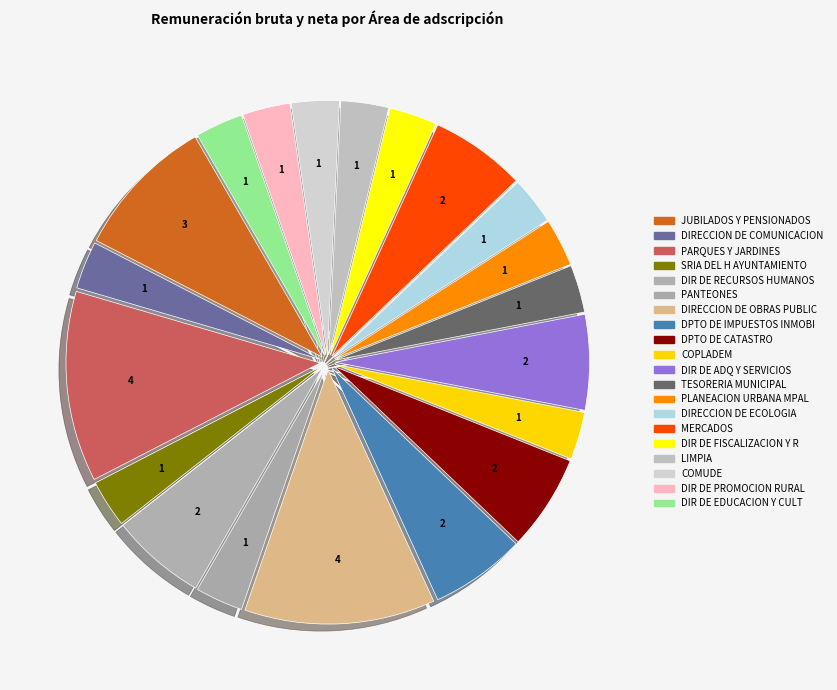

To the nearest percent, what is the combined percentage of PANTEONES and MERCADOS?

9%